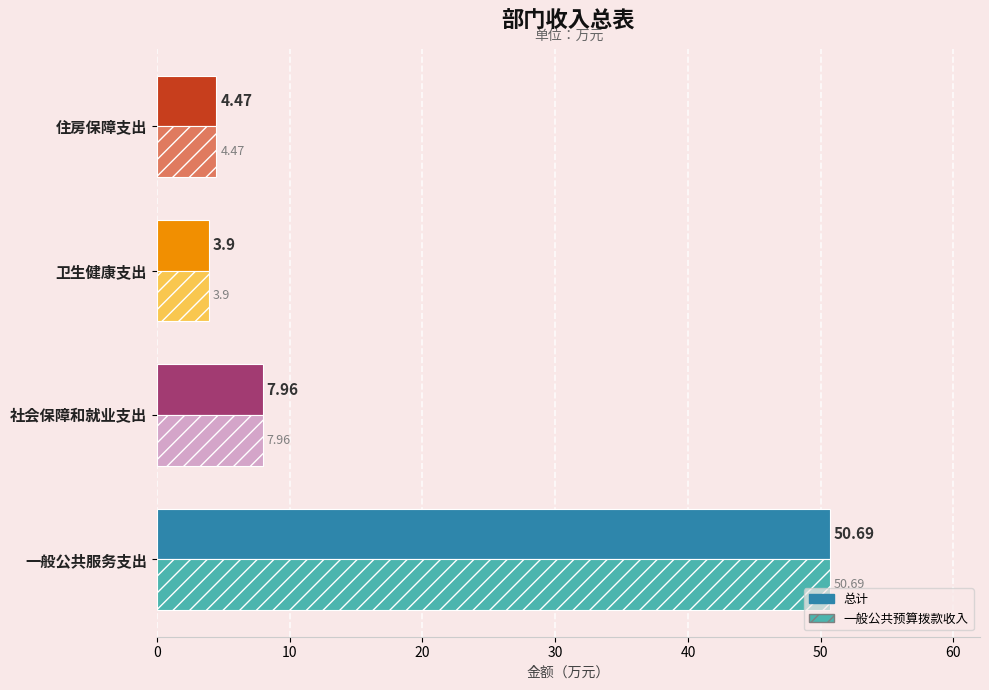

At which label is 总计 closest to 27?

社会保障和就业支出